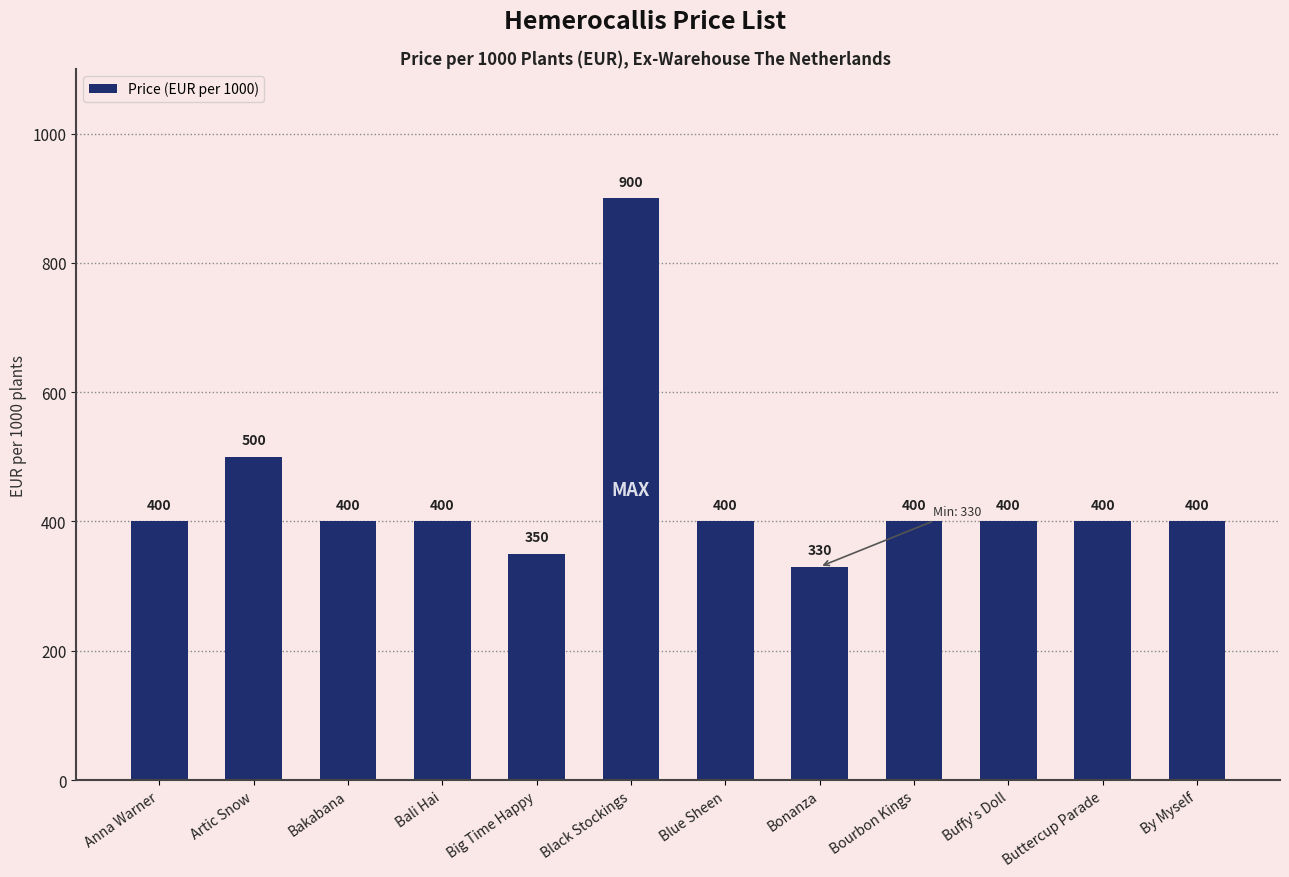

The chart shows a value of 400 at Buffy's Doll. True or false?

True